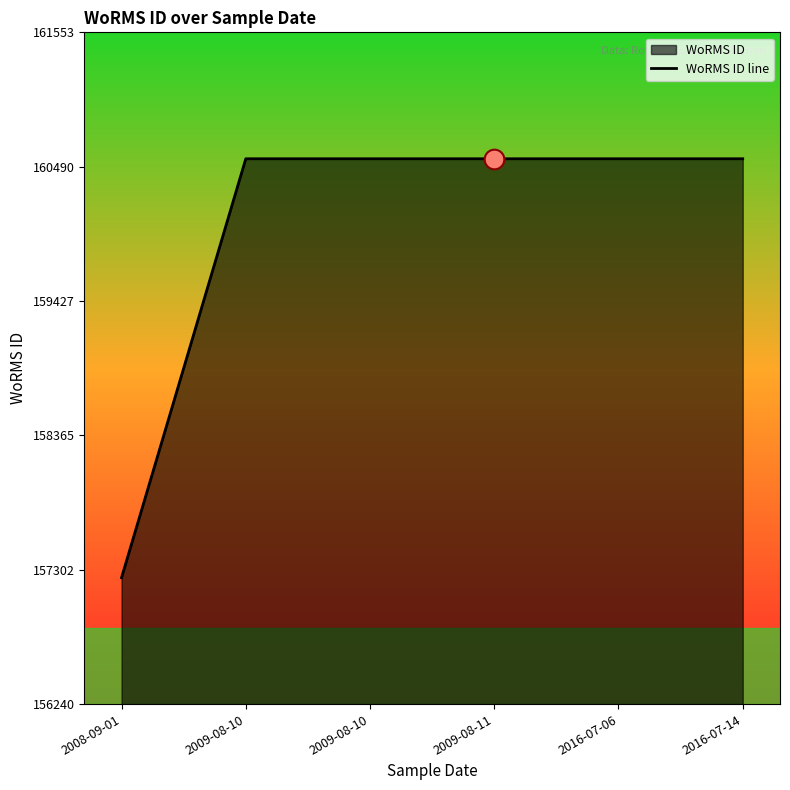

Between 2009-08-11 and 2016-07-06, which is larger?

2009-08-11